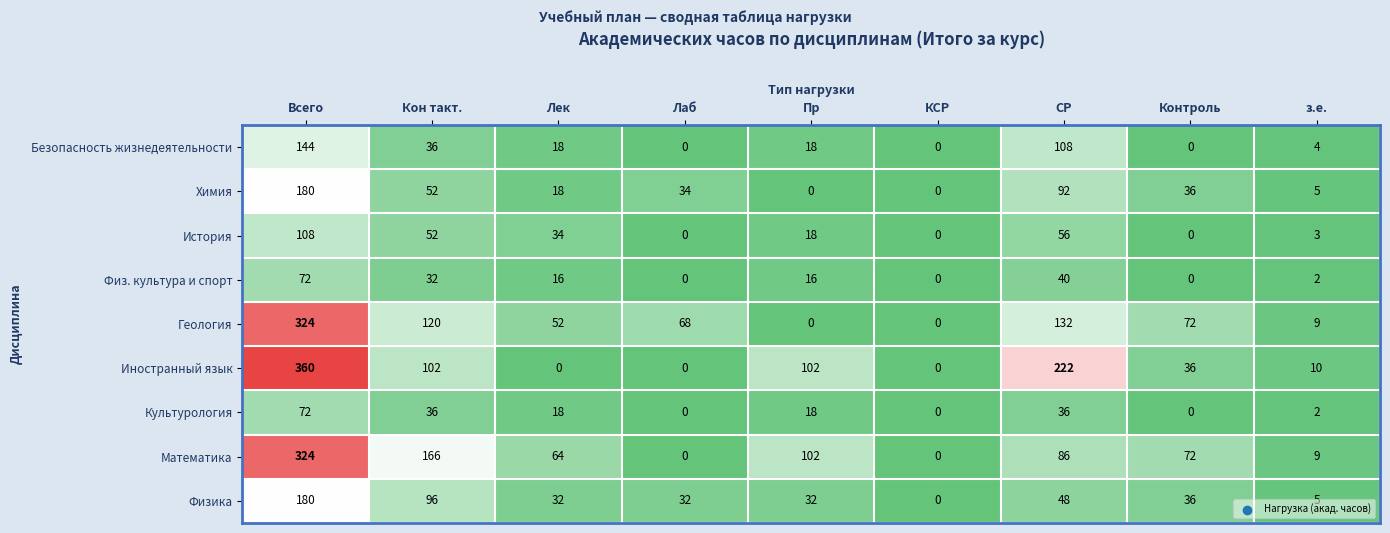

Which series has the largest total across all categories?

Иностранный язык